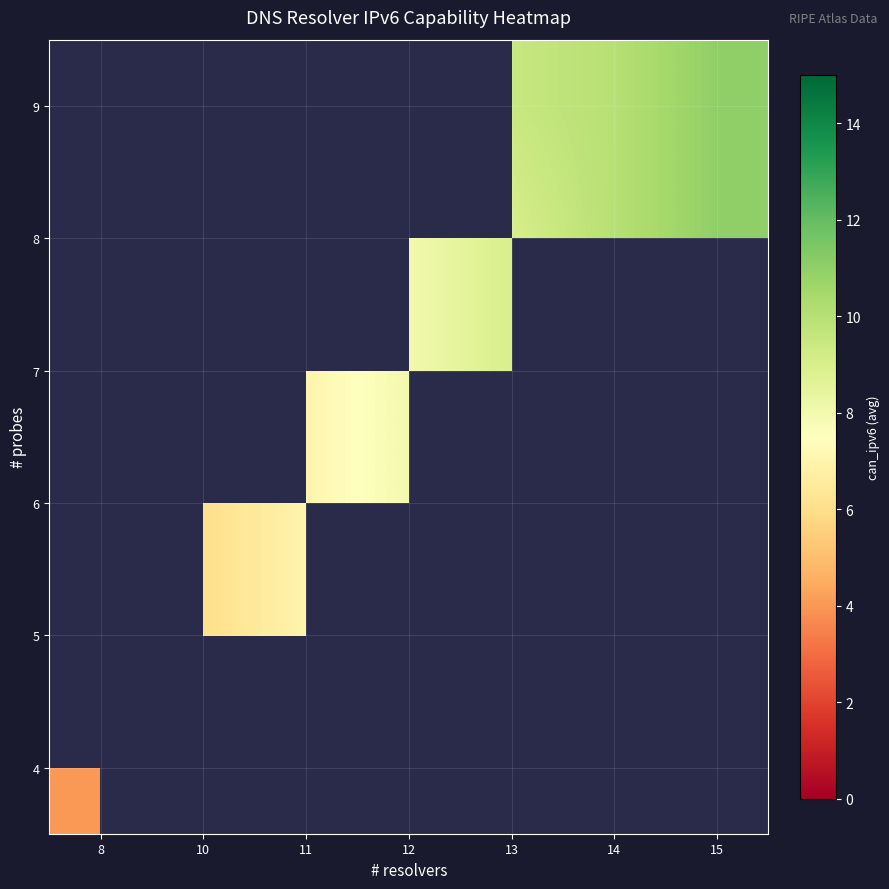

What is the maximum value shown in the chart?

11.0